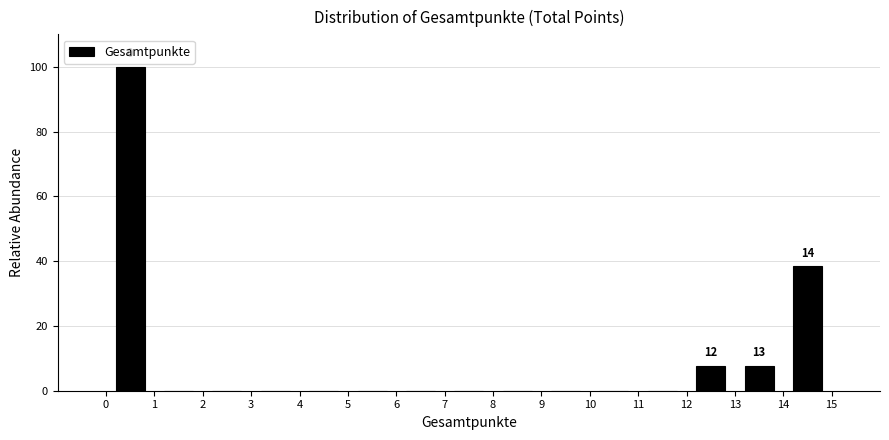

Which range on the x-axis has the tallest bar?

0 to 1